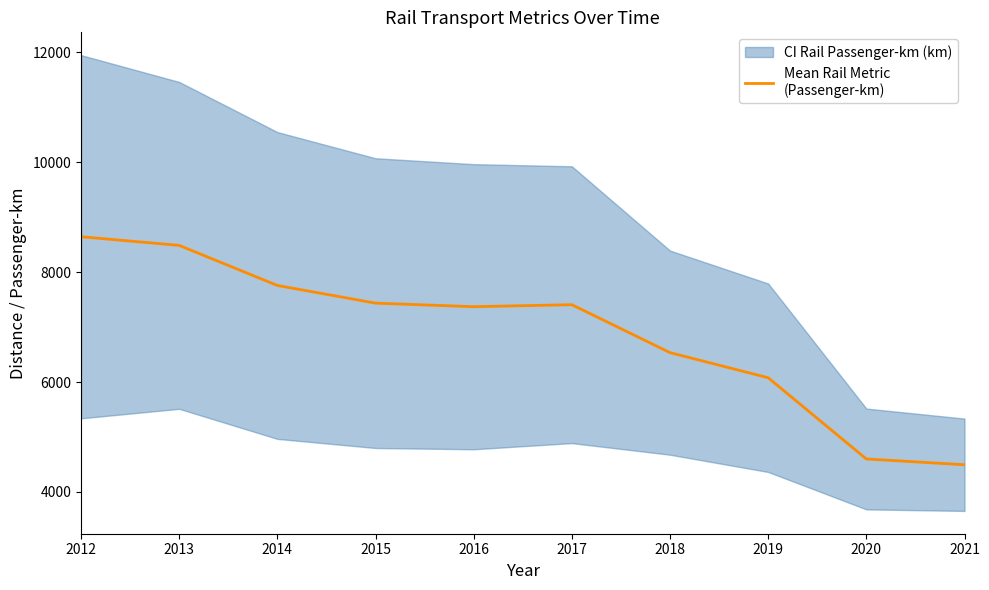

True or false: the data shows 2357.6 at 2019.

False